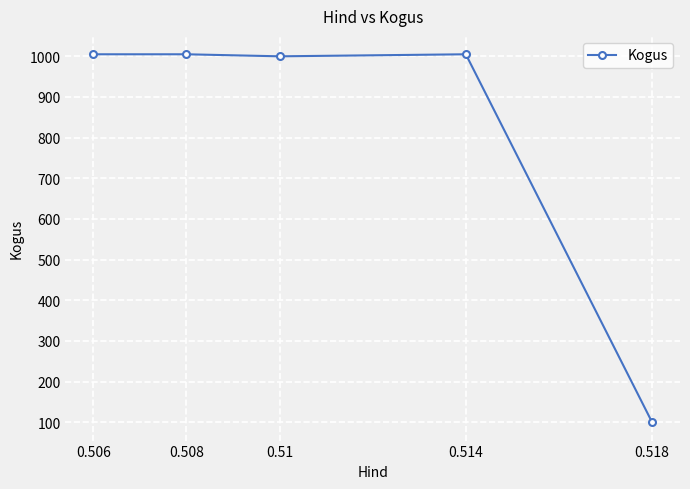

What is the minimum value shown in the chart?

100